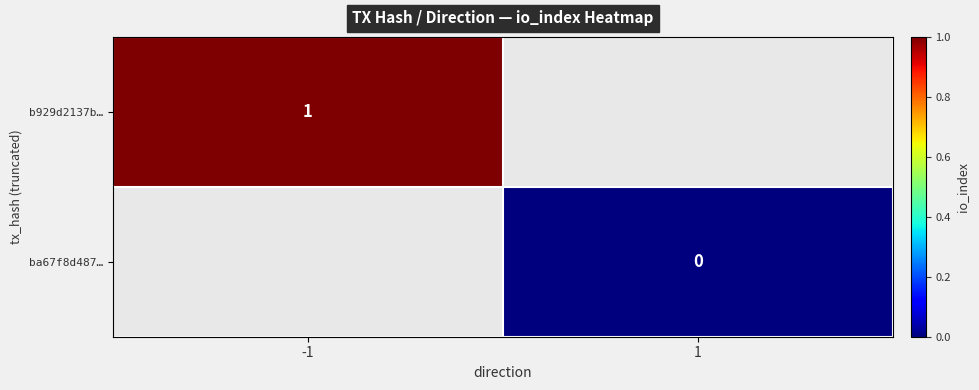

How many positive values does the b929d2137b… series have?

1